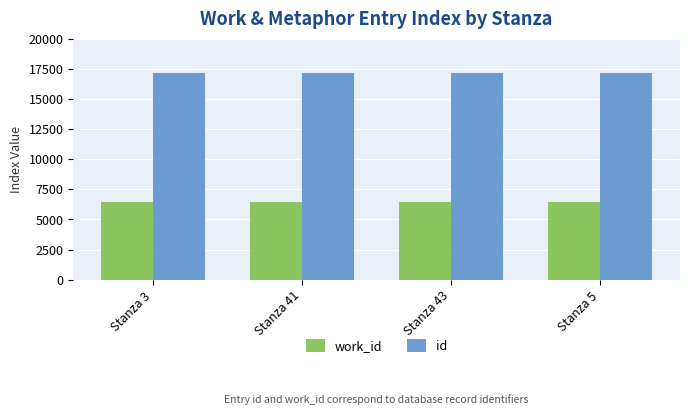

Rank the series at Stanza 43 from highest to lowest value.

id, work_id